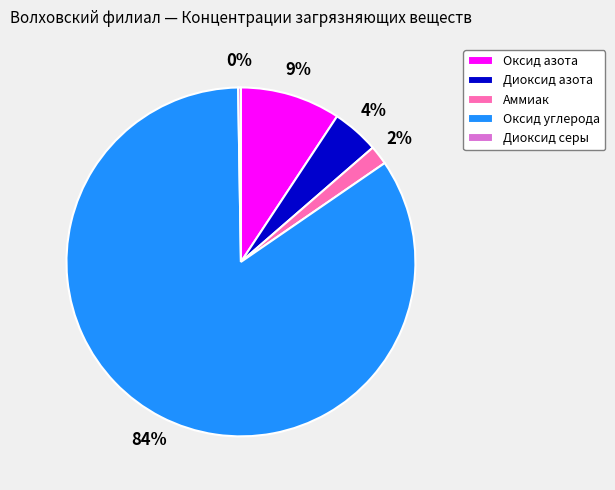

Which slice is the largest?

Оксид углерода